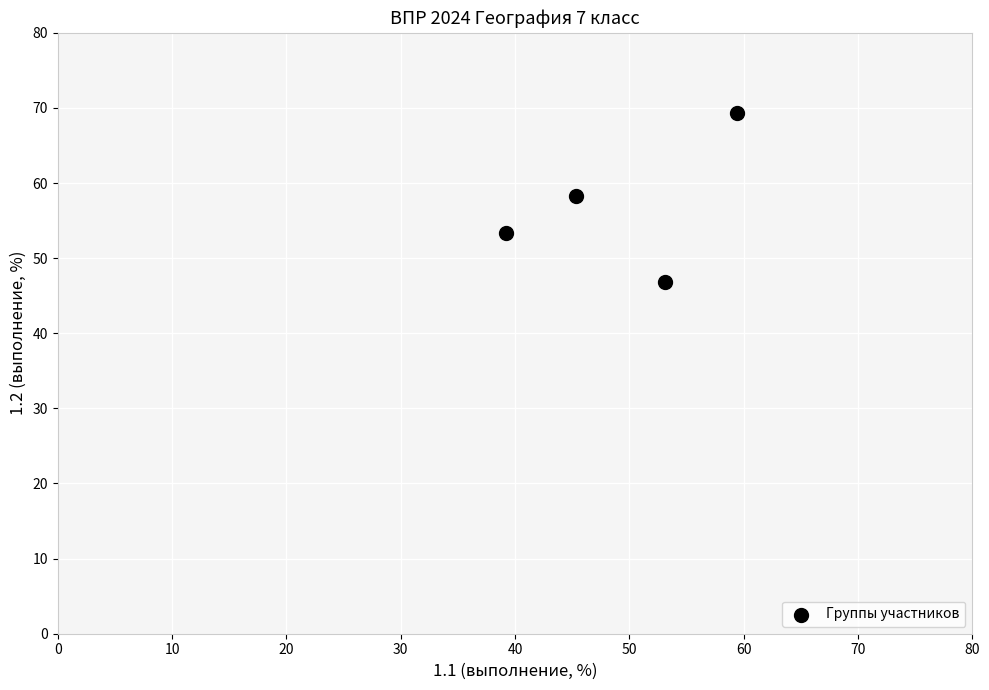

What is the average Y value?

56.9